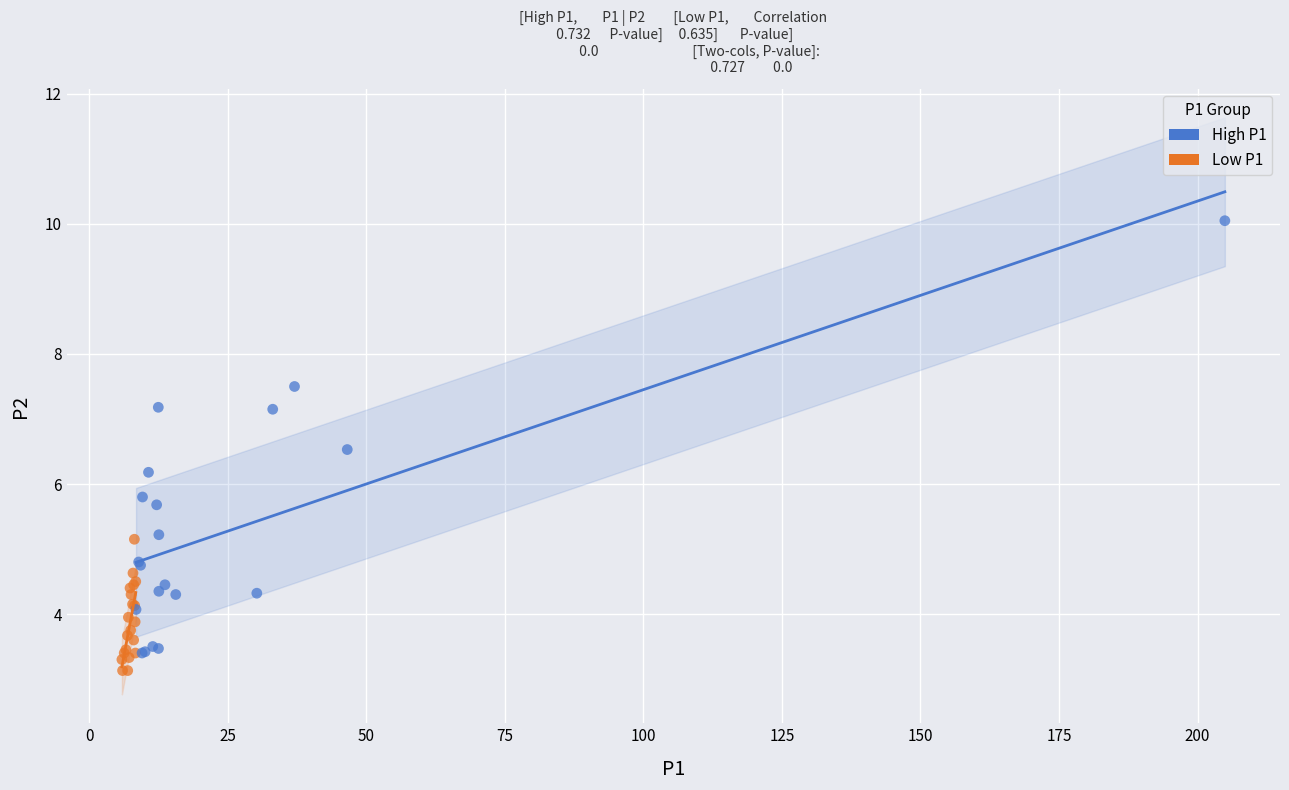

Which series has the widest spread of Y values?

High P1